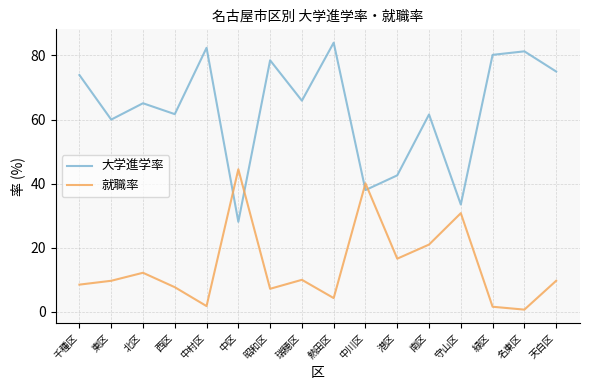

What is the greatest value displayed?

84.0